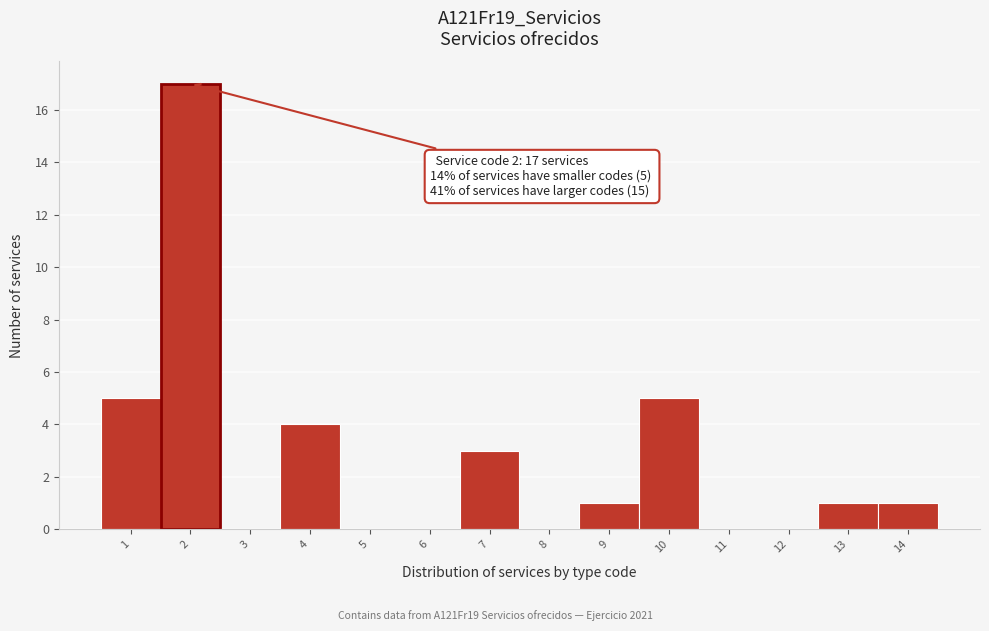

Which range on the x-axis has the tallest bar?

1.5 to 2.5